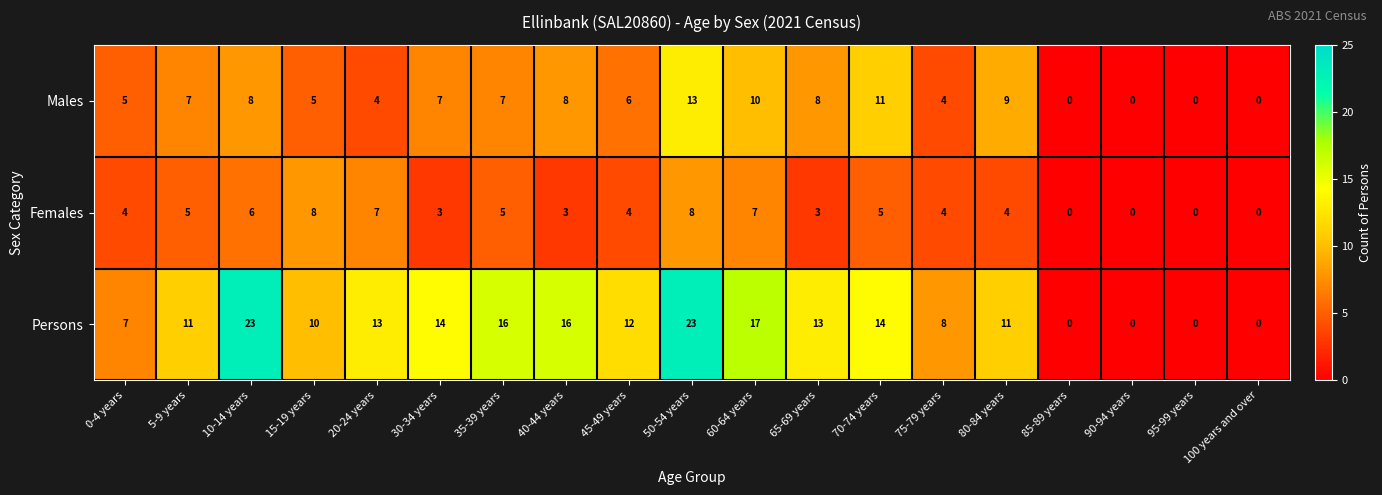

What value does the Persons series have at 45-49 years, to the nearest 10?

10